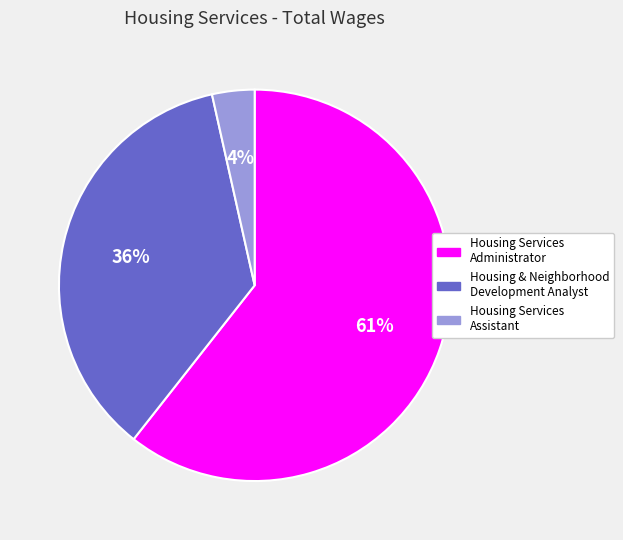

Between Housing & Neighborhood Development Analyst and Housing Services Assistant, which is larger?

Housing & Neighborhood Development Analyst